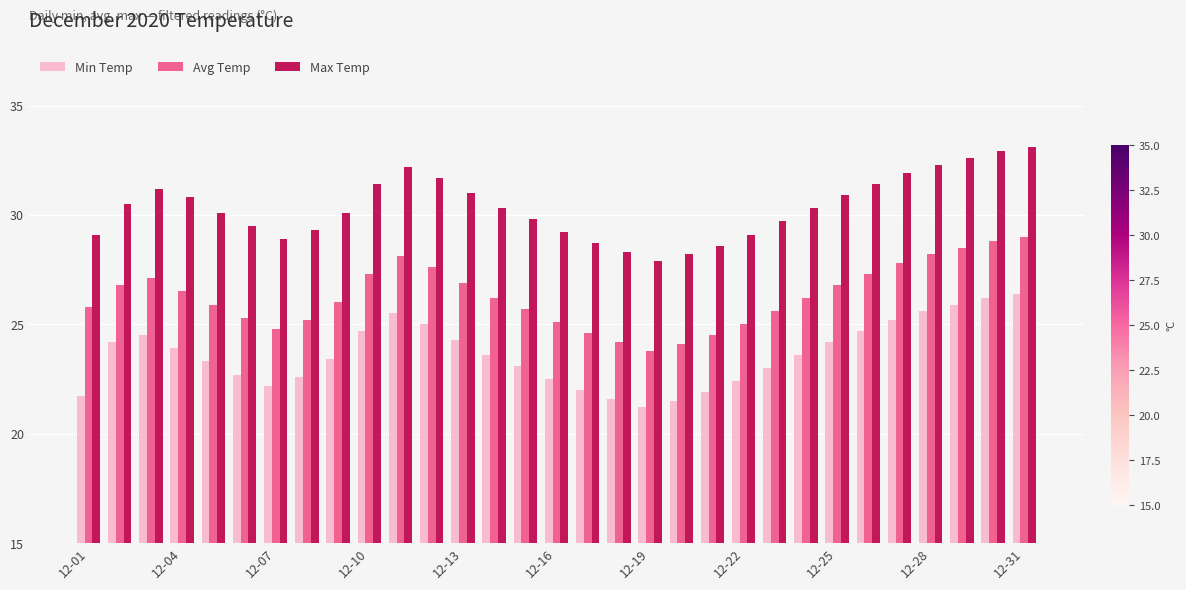

What is the difference between the second highest and minimum values in the Avg Temp series?

5.0